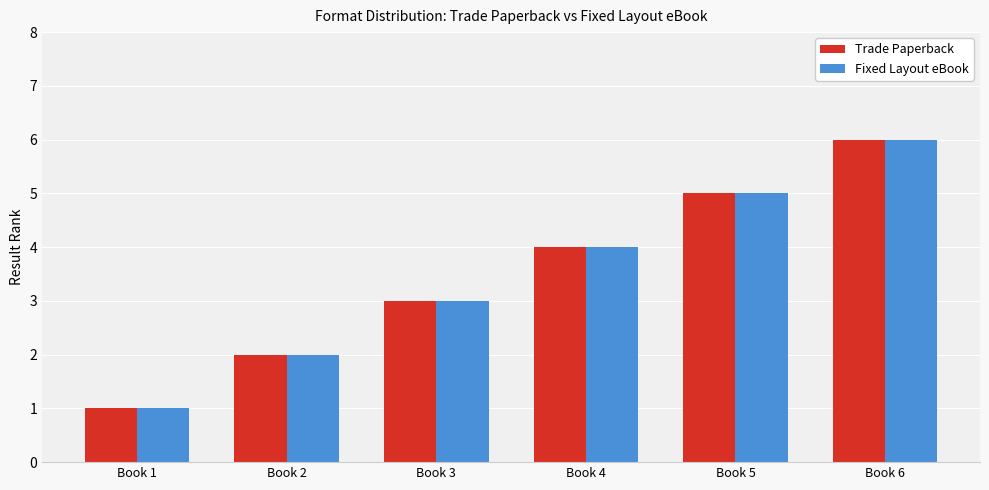

Is it true that Fixed Layout eBook equals 1 at Book 1?

True